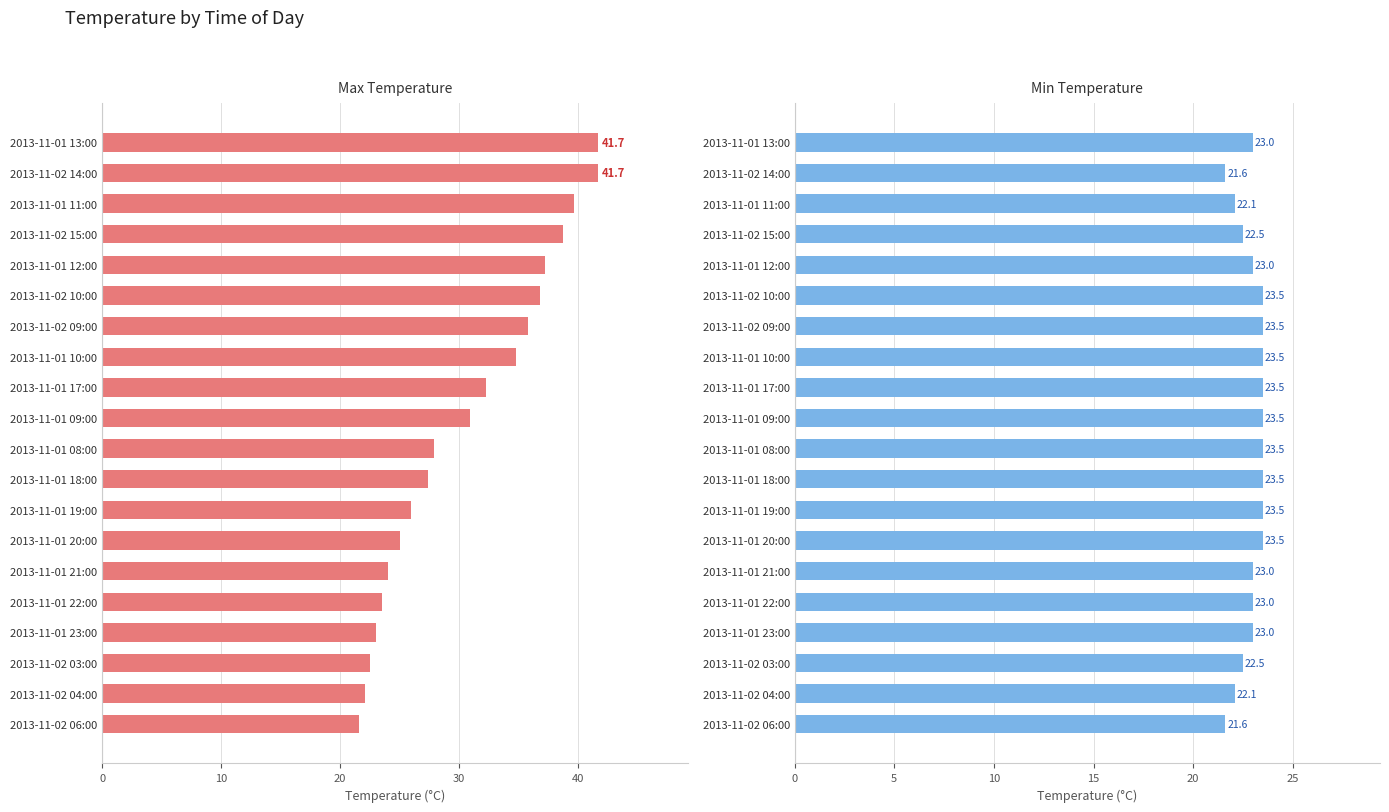

Between 2013-11-02 14:00 and 2013-11-02 06:00, which series saw the biggest shift?

Max Temp